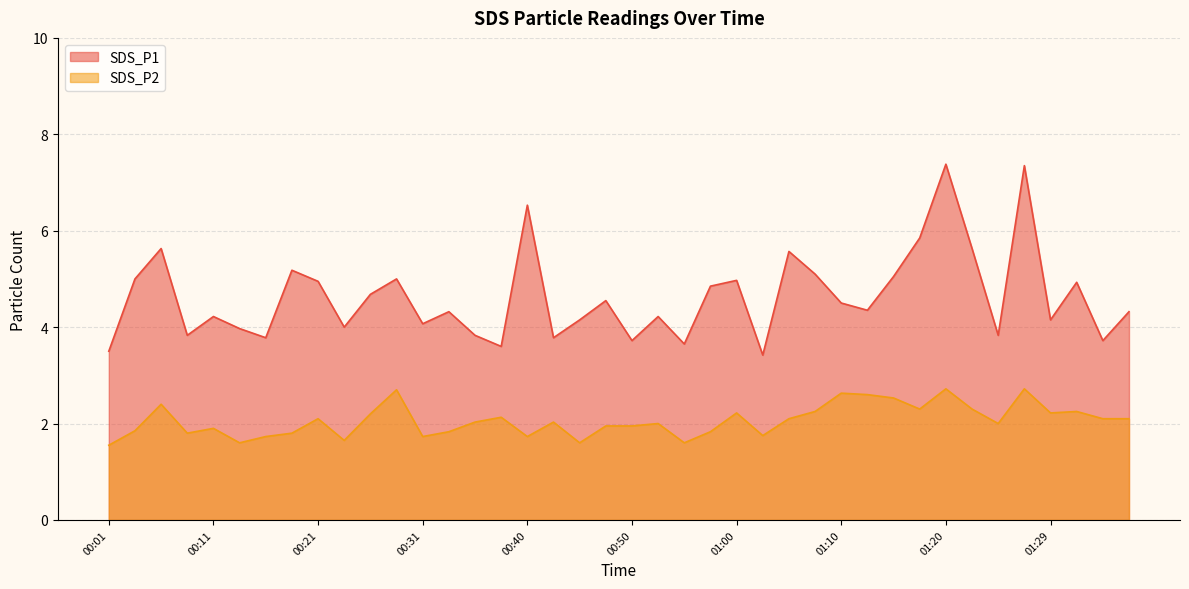

How many lines are shown in the chart?

2